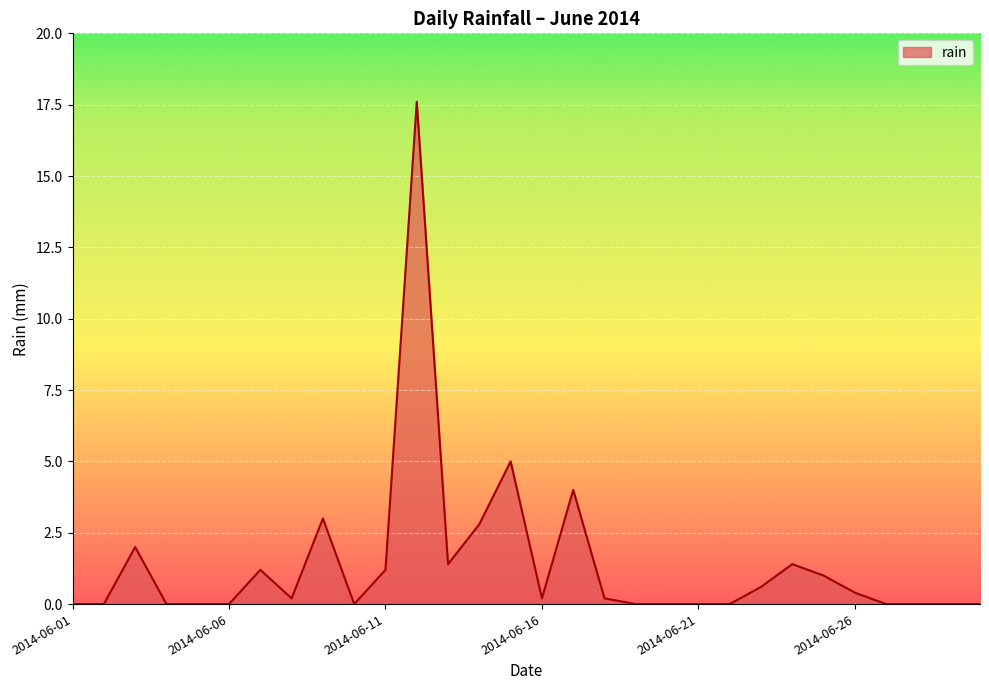

What is the greatest value displayed?

17.6